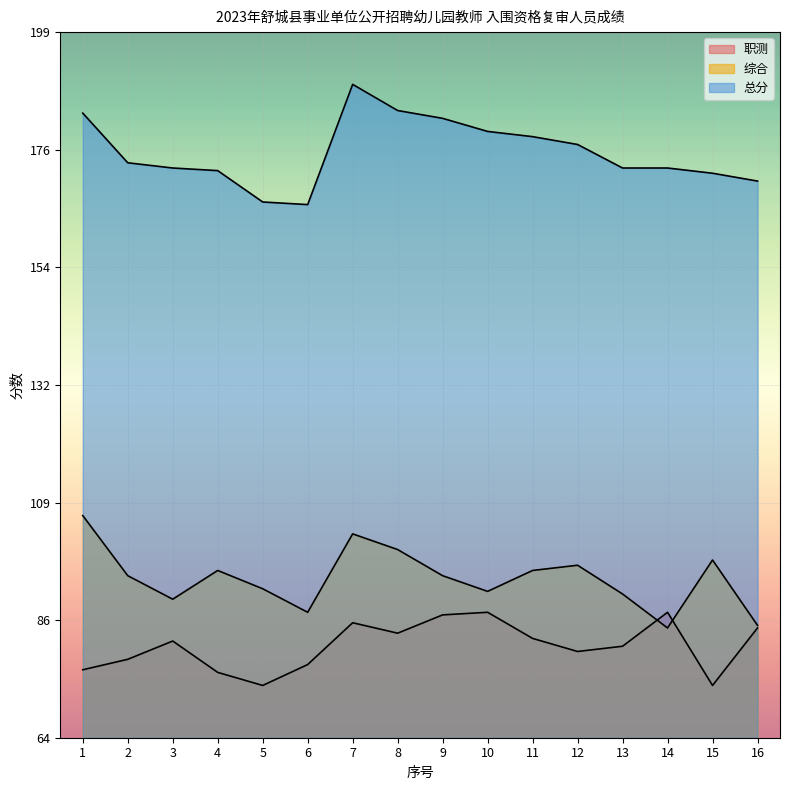

The 综合 series shows 85.5 at 16. True or false?

True